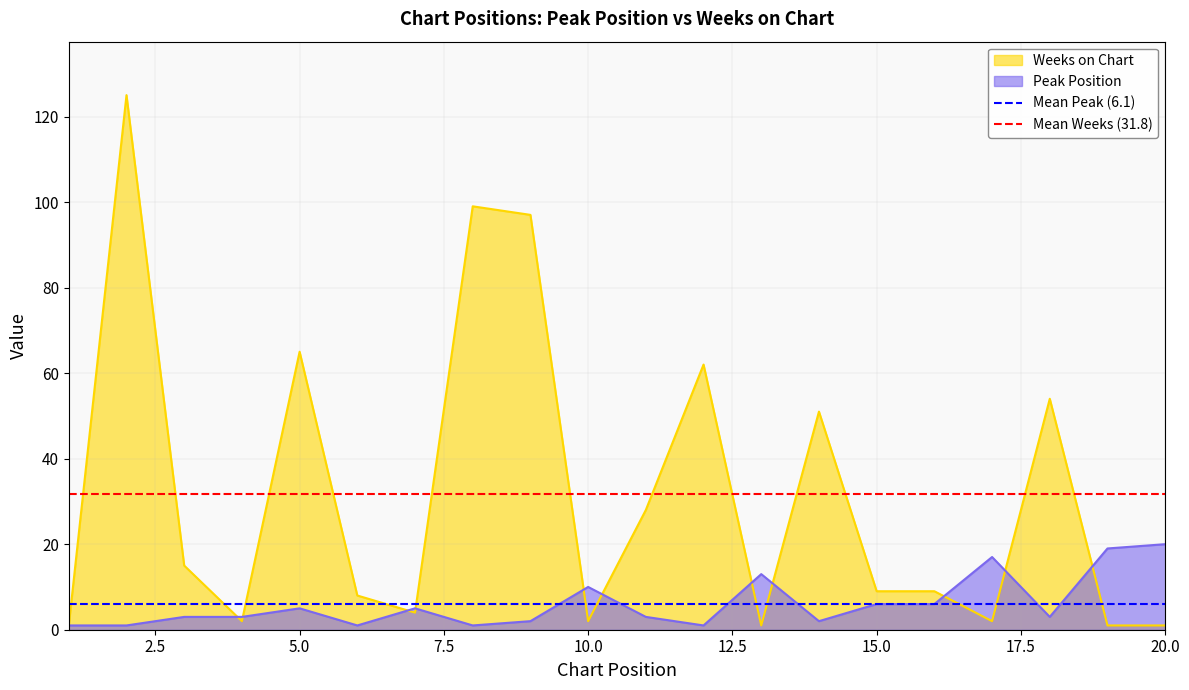

The value of Mean Weeks (31.8) at 0.0 is 43.6. True or false?

False